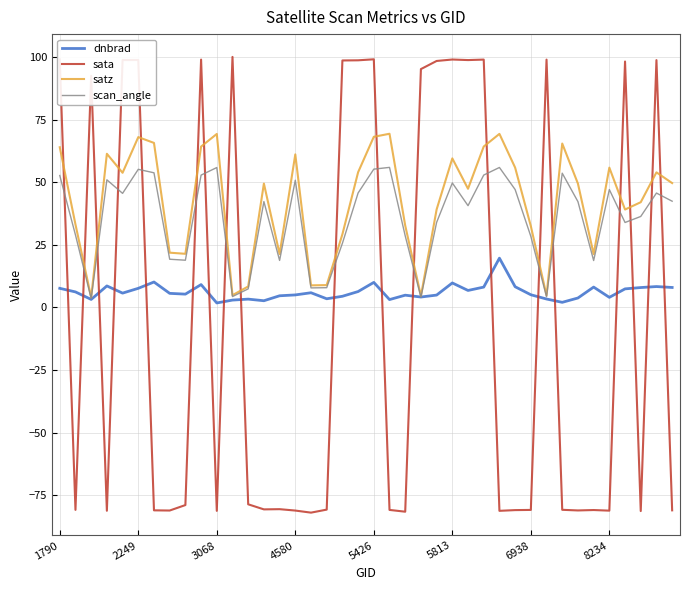

Which series has the largest range (max minus min)?

sata